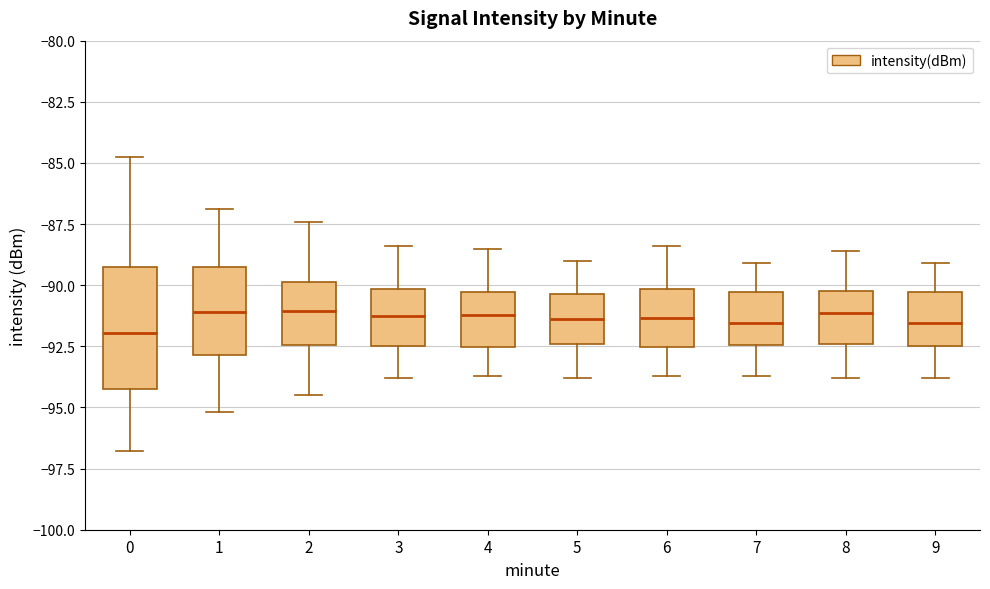

Which box is the tallest, from its lower edge to its upper edge?

0